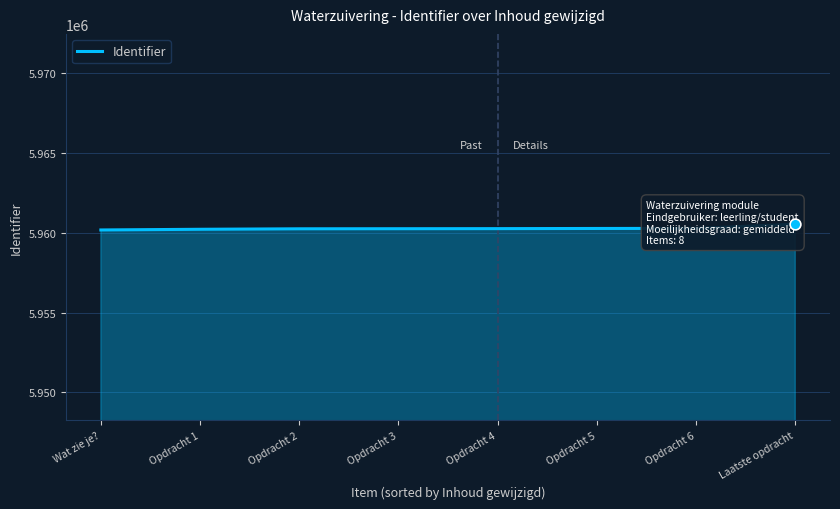

What is the ratio of the value at Opdracht 6 to the value at Opdracht 4?

1.0